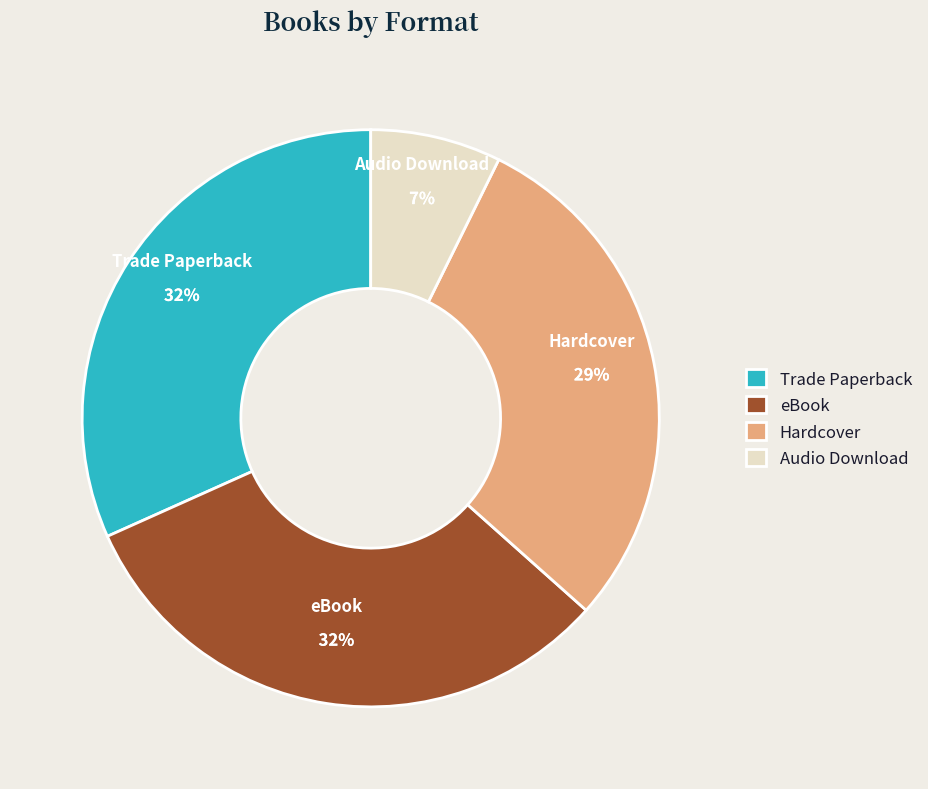

How many segments does this pie chart have?

4